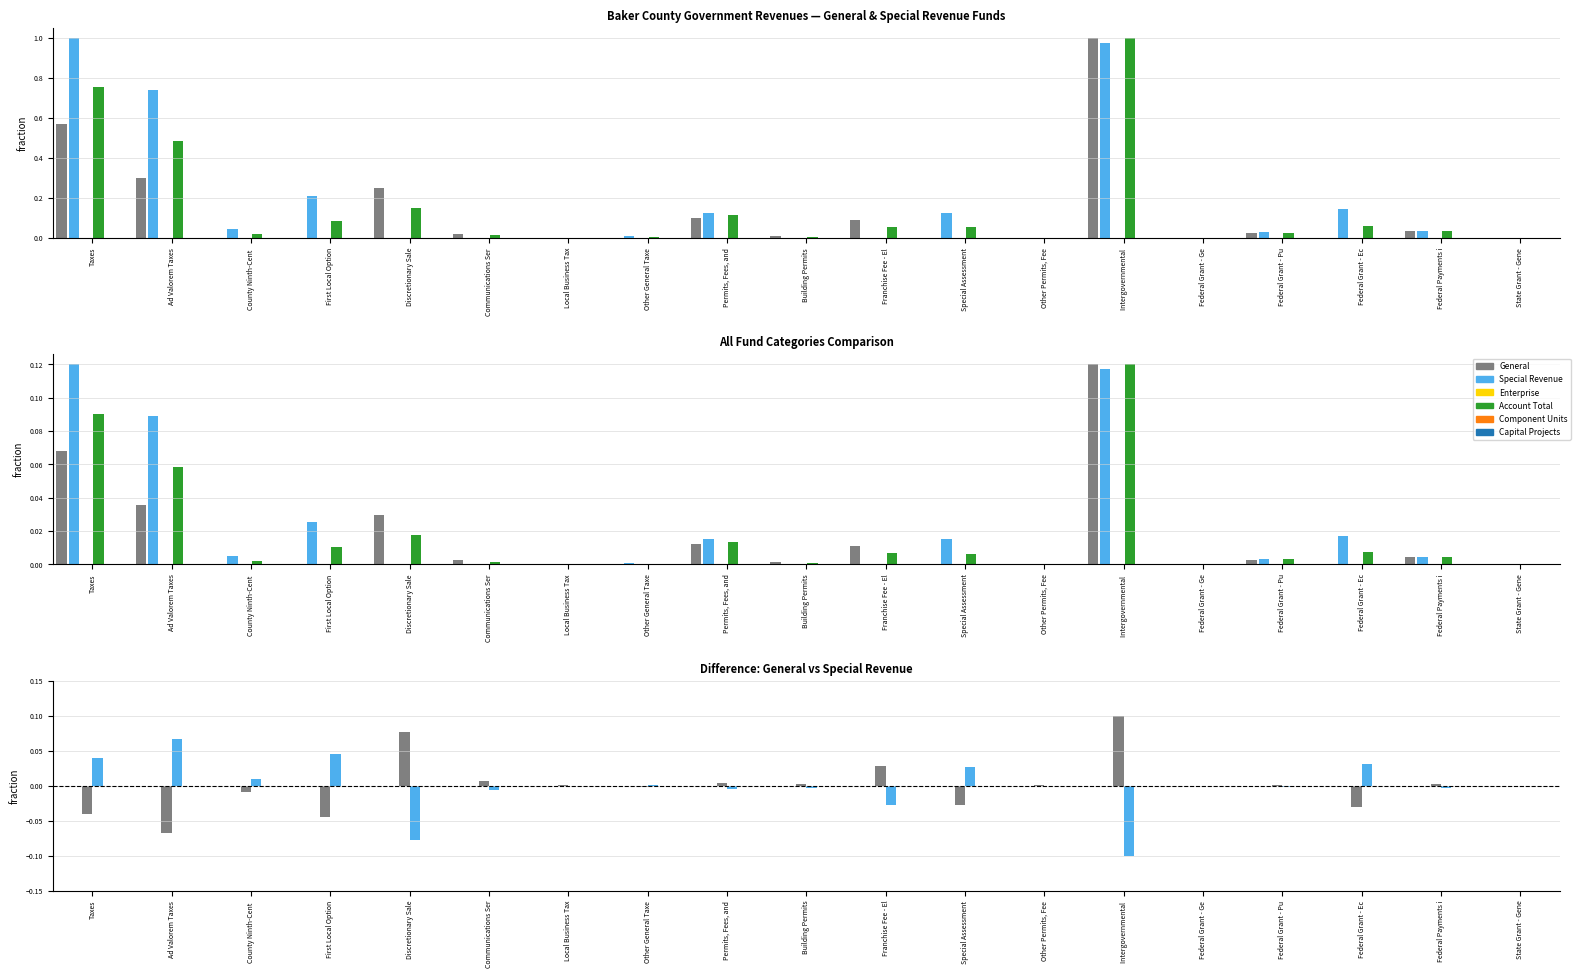

Where is Capital Projects nearest to the value 0?

Taxes